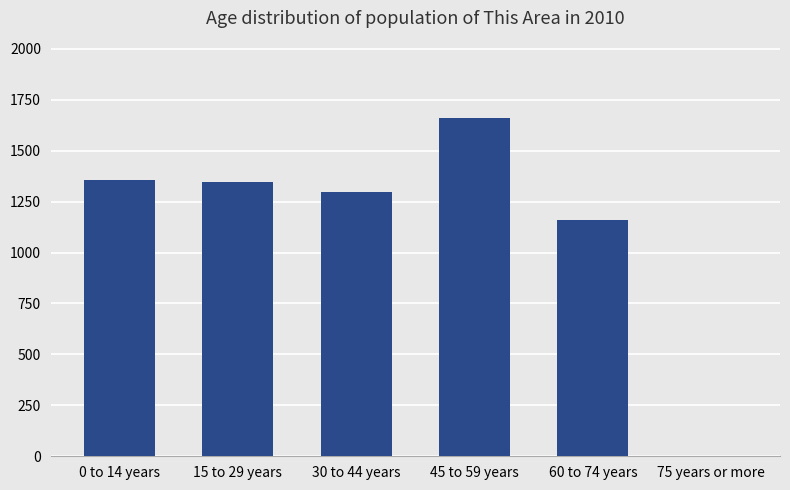

What is the sum of the values at 75 years or more and 30 to 44 years?

1299